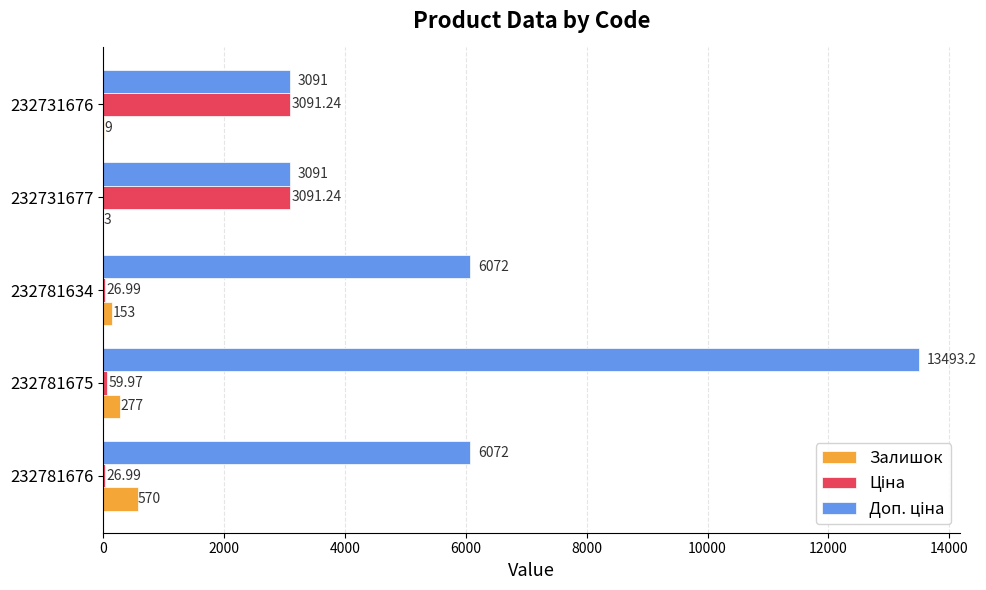

What is the sum of all Залишок values?

1012.0